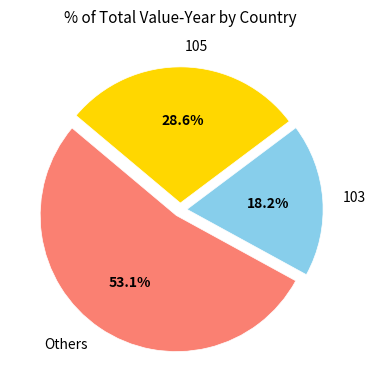

To the nearest percent, what is the difference between the largest and smallest slice percentages?

35%